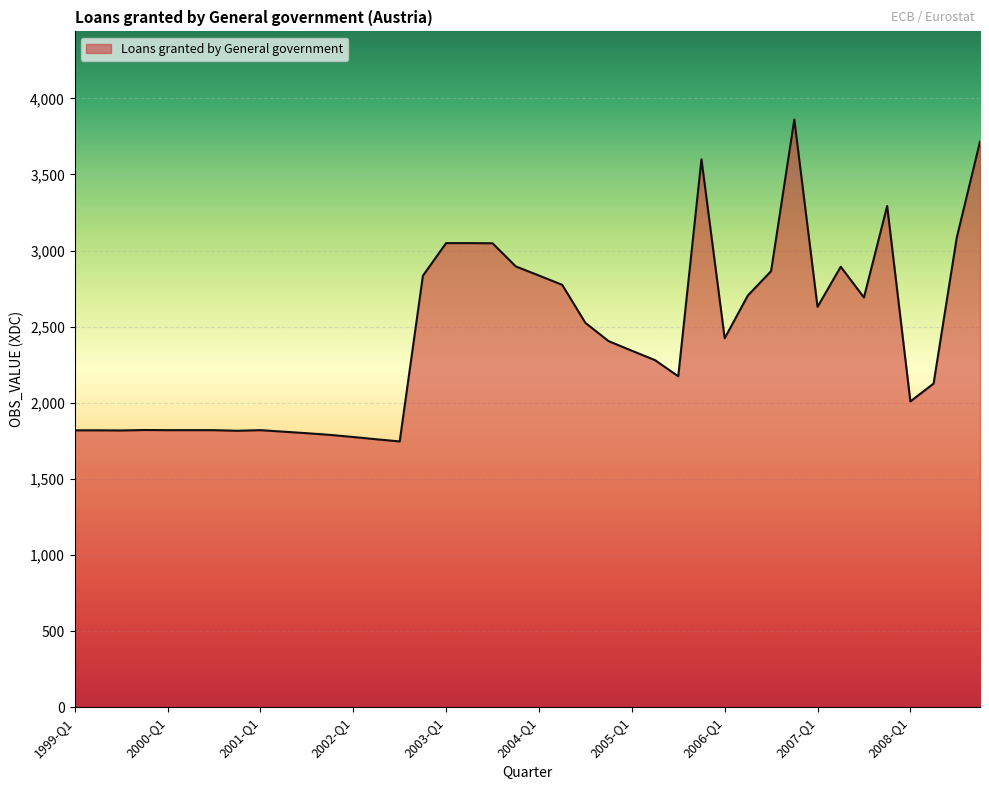

What is the greatest value displayed?

3861